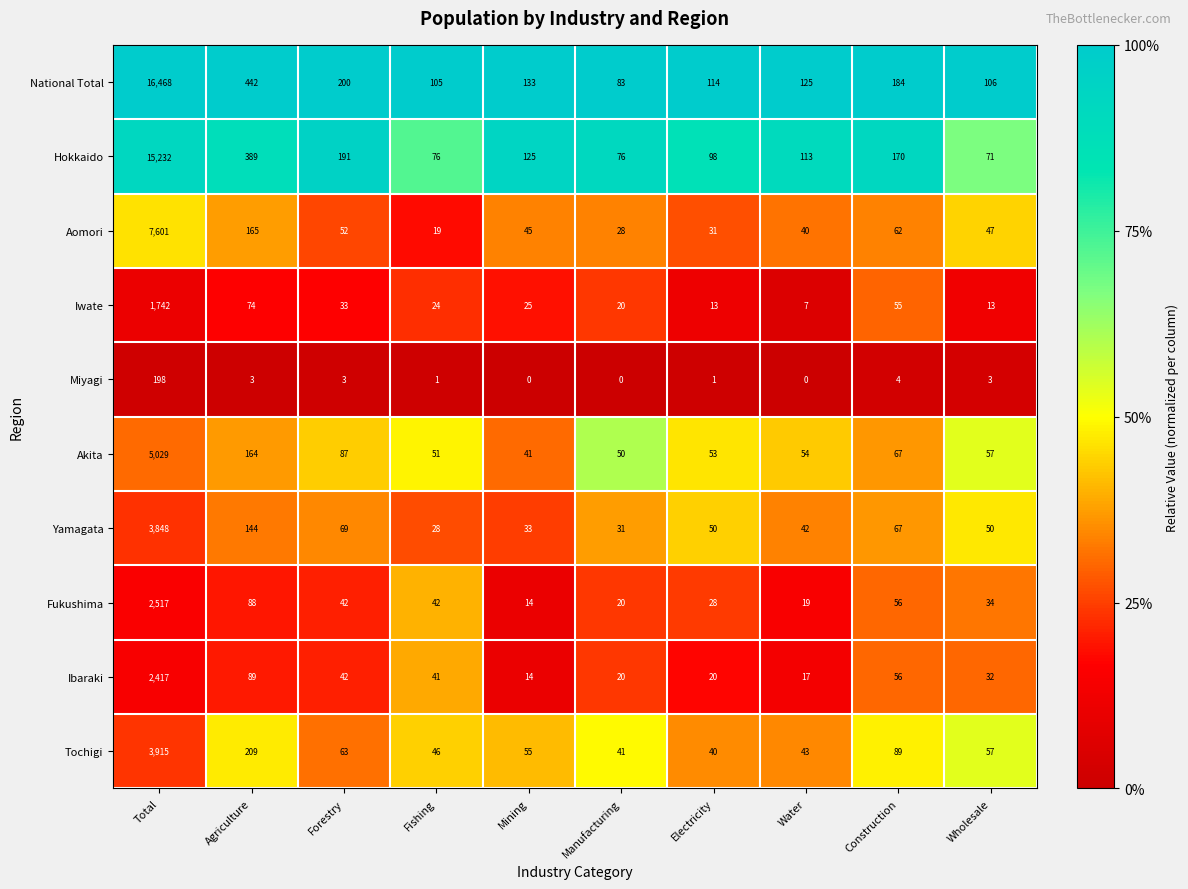

At how many categories does at least one series exceed 0?

10